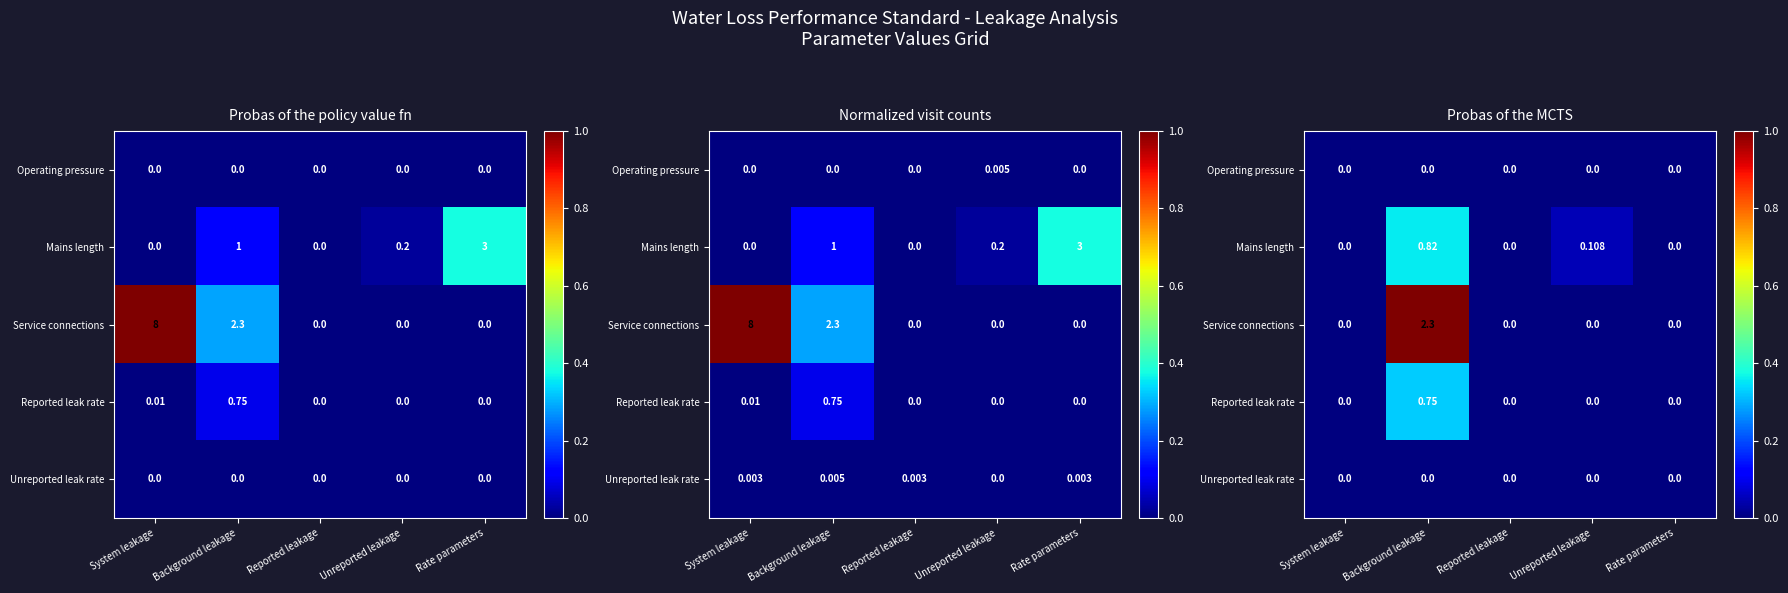

At which label is Operating pressure closest to 0?

System leakage